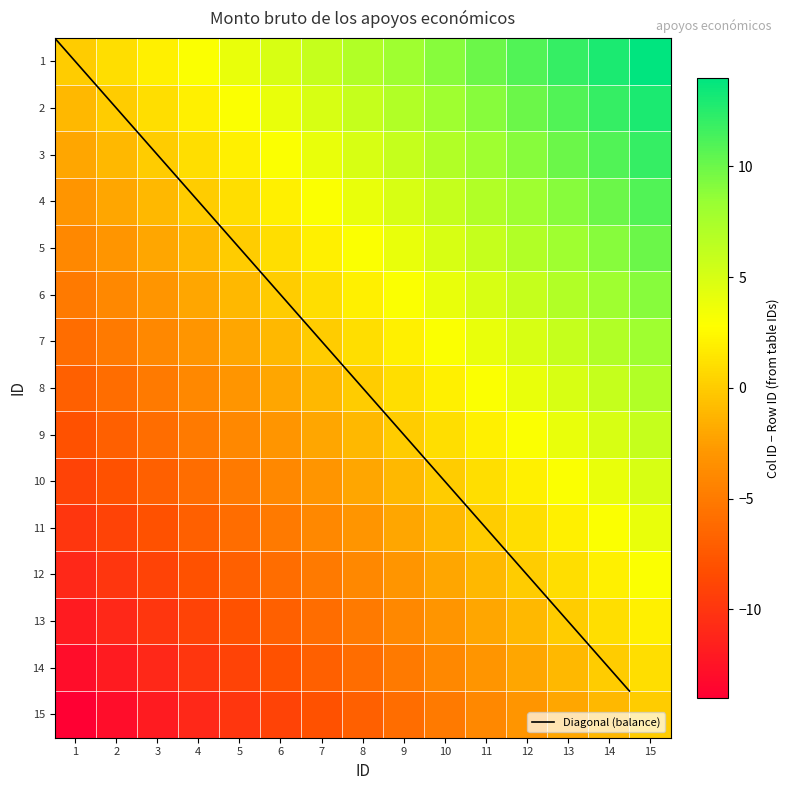

At which label does 5 reach its peak?

15